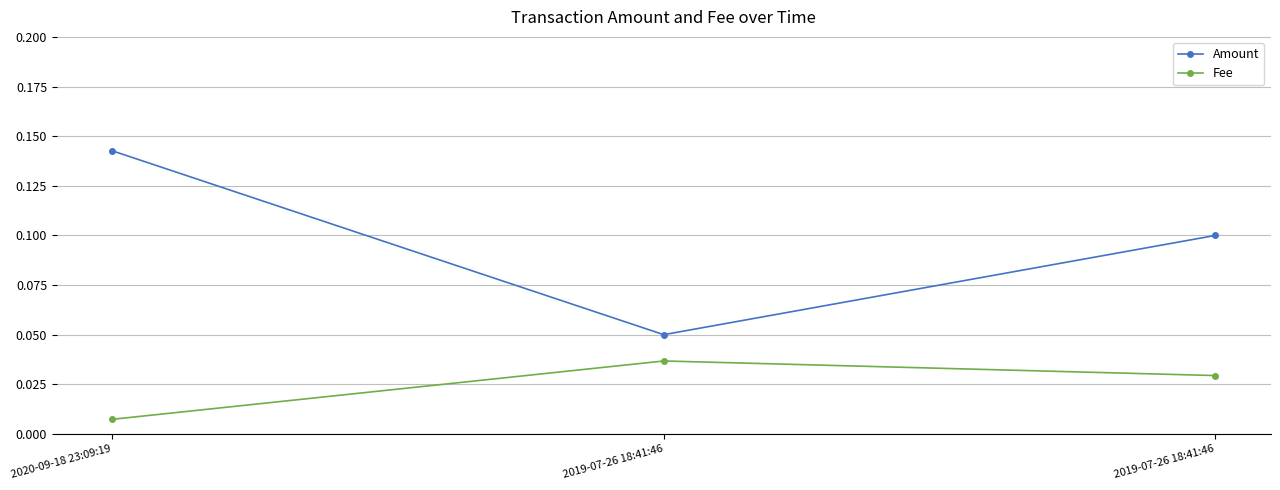

What are all the series names shown in the legend?

Amount, Fee